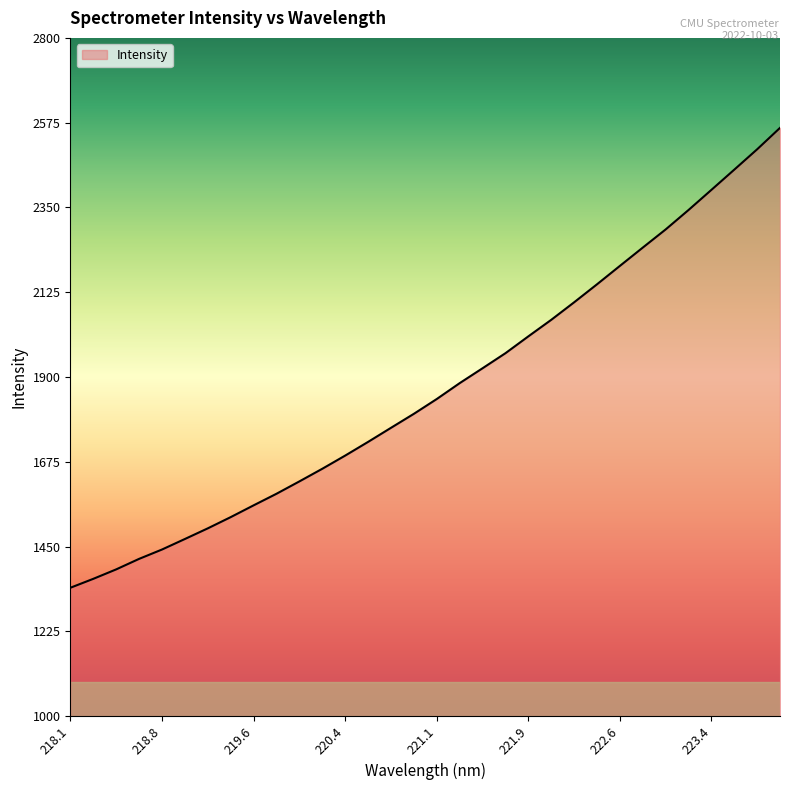

What is the maximum value shown in the chart?

2561.2